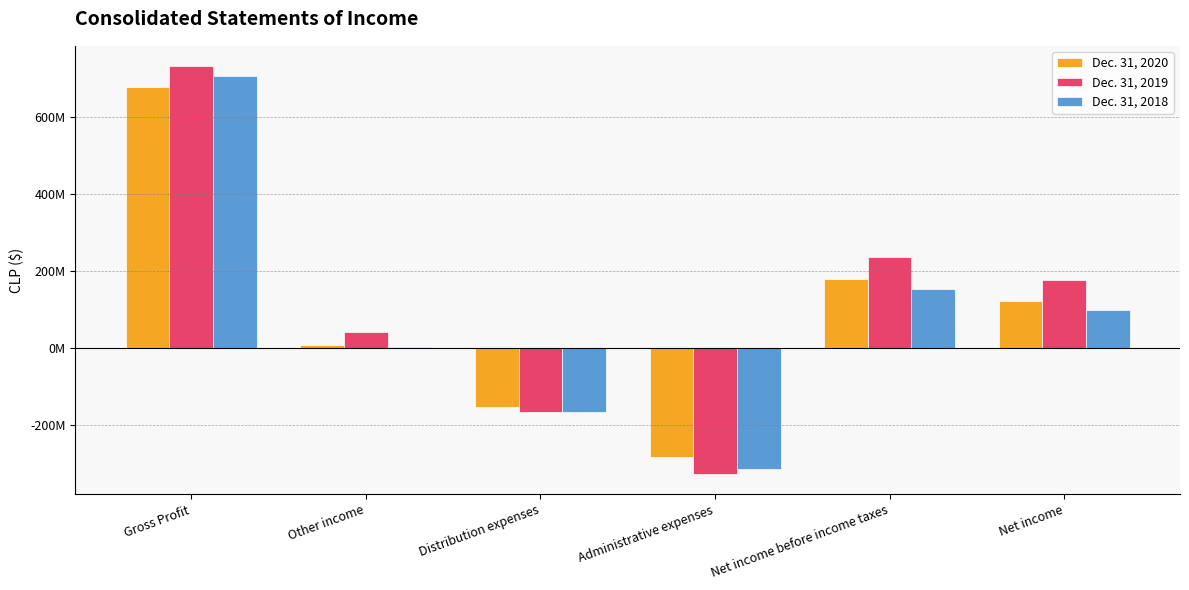

Rank the series by their maximum value, from lowest to highest.

Dec. 31, 2020, Dec. 31, 2018, Dec. 31, 2019